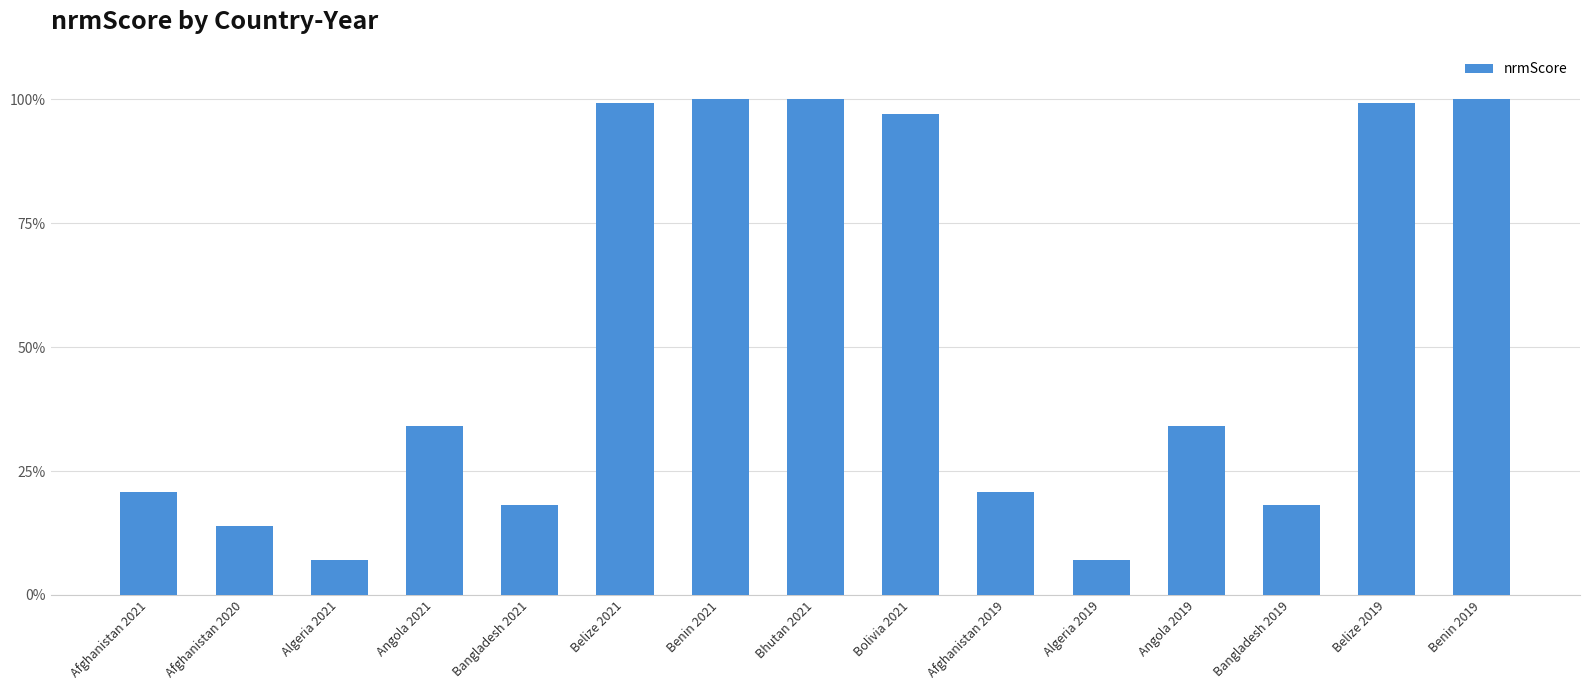

The chart shows a value of 14.1 at Afghanistan 2021. True or false?

False